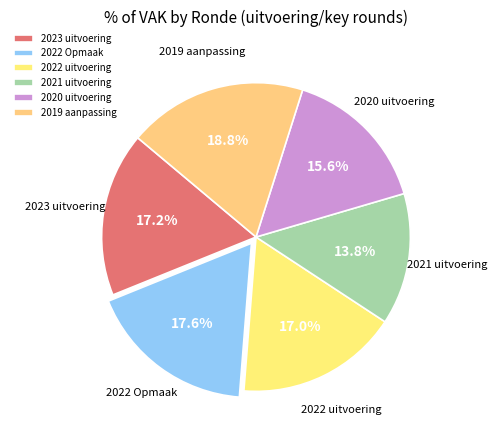

To the nearest percent, what portion does 2020 uitvoering represent?

16%